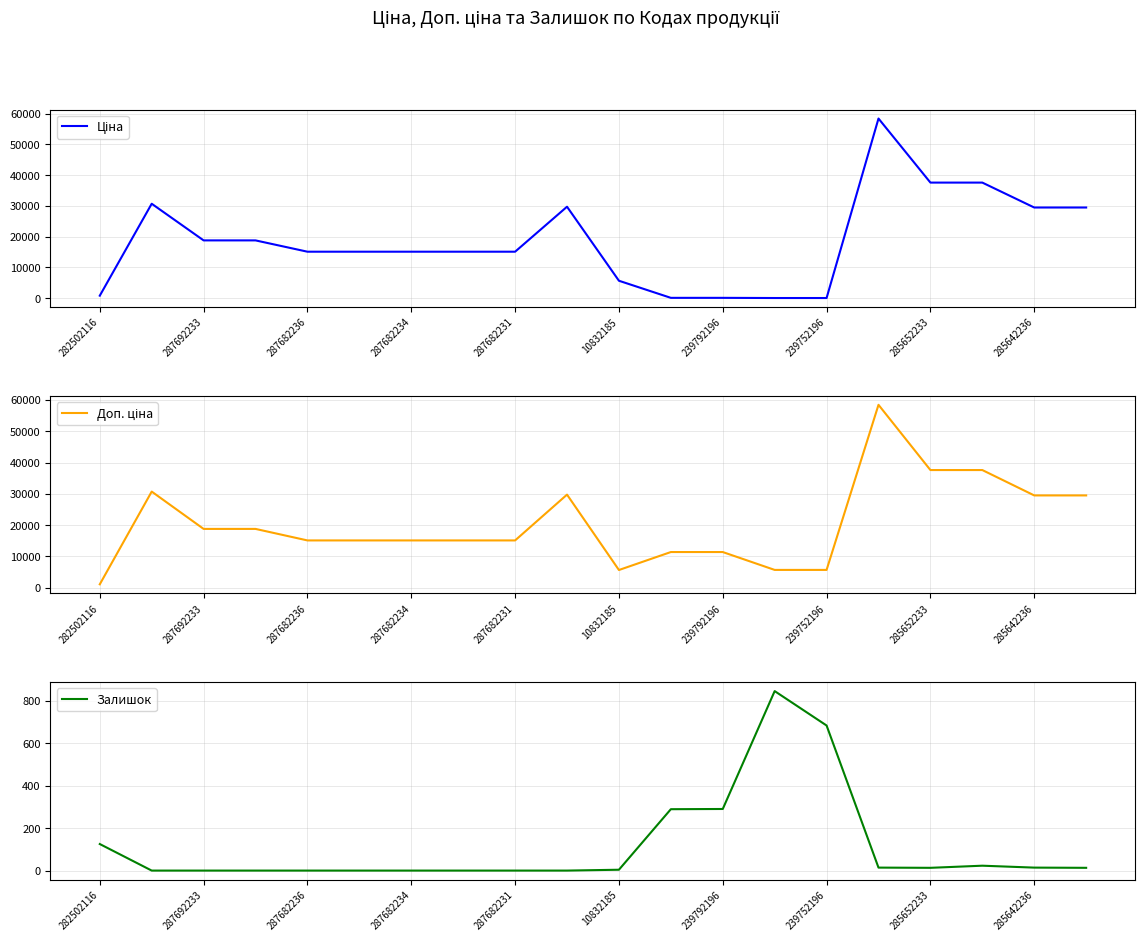

What is the difference between the maximum and minimum values in the Доп. ціна series?

57317.4